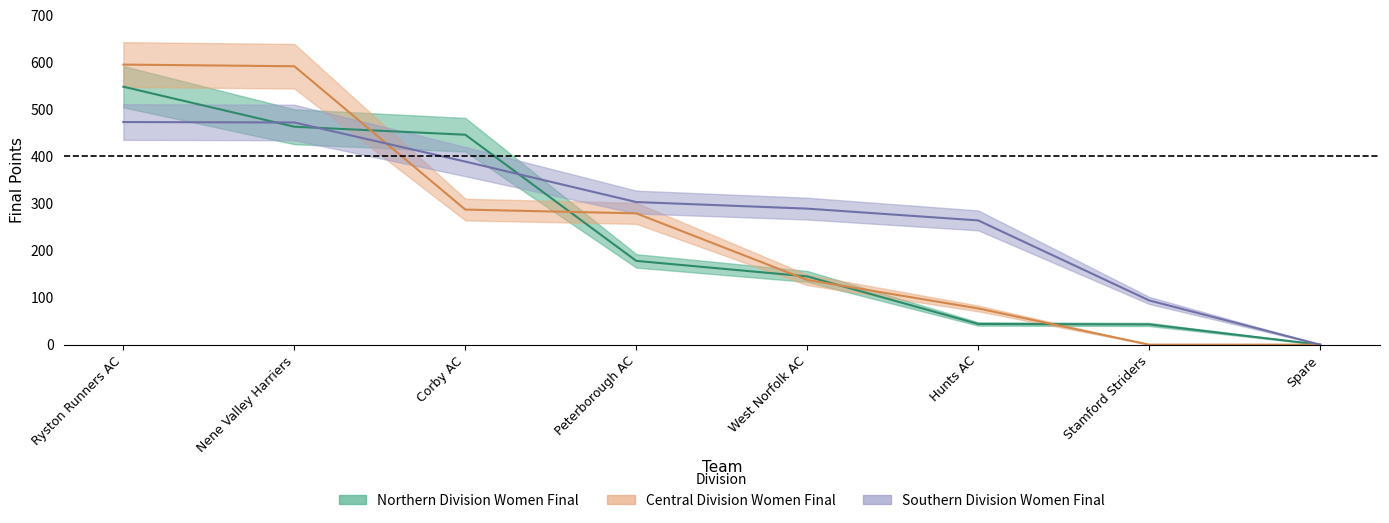

What position from the left is Nene Valley Harriers?

2